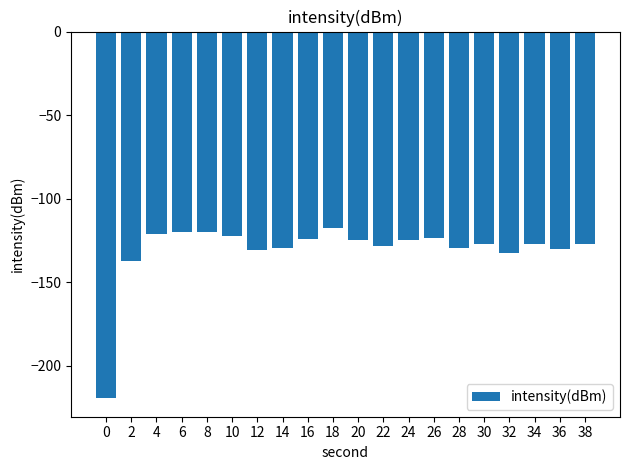

Does the chart contain stacked bars?

No